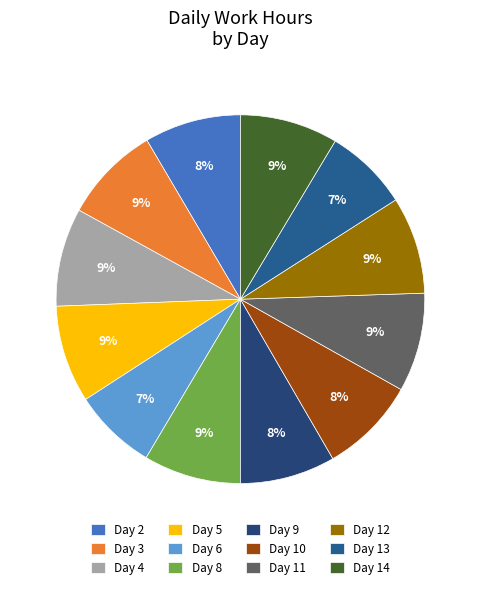

Count the number of slices in the pie.

12